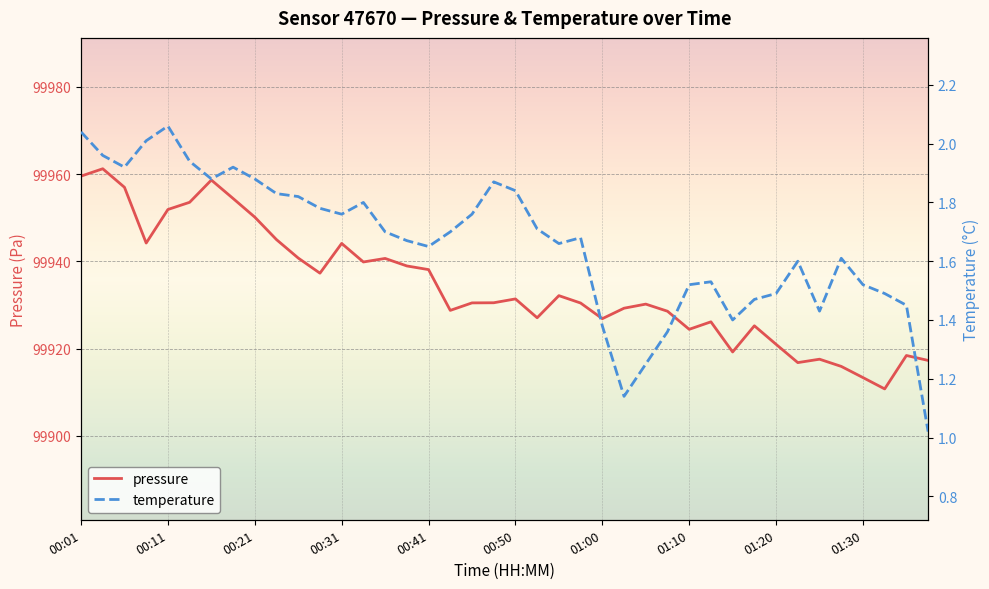

Count the number of categories in the chart.

40